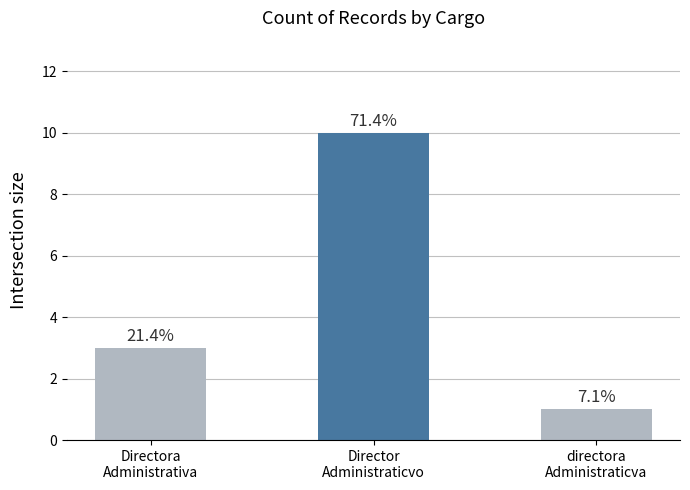

Reading right to left, list all the values displayed in this chart.

directora
Administraticva=1	Director
Administraticvo=10	Directora
Administrativa=3